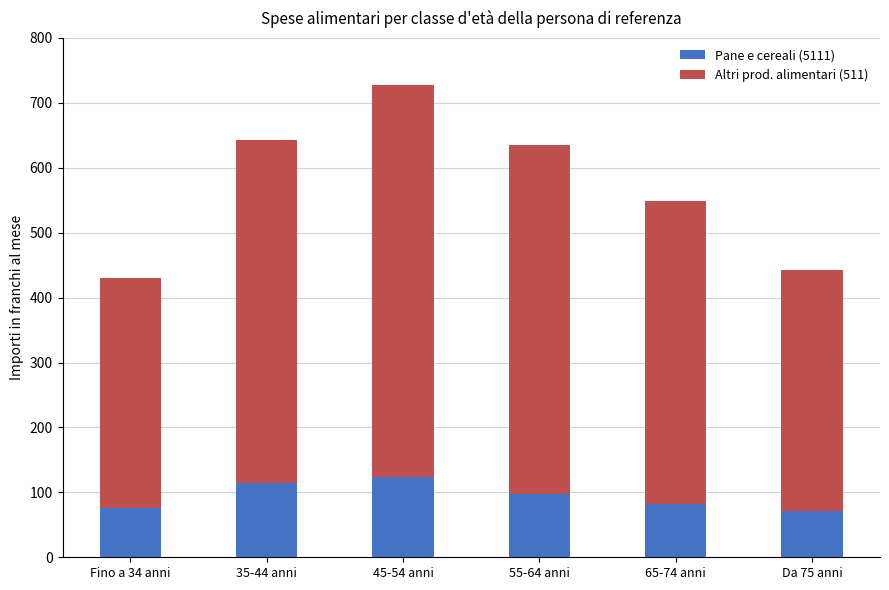

What is the sum of all Pane e cereali (5111) values?

567.8